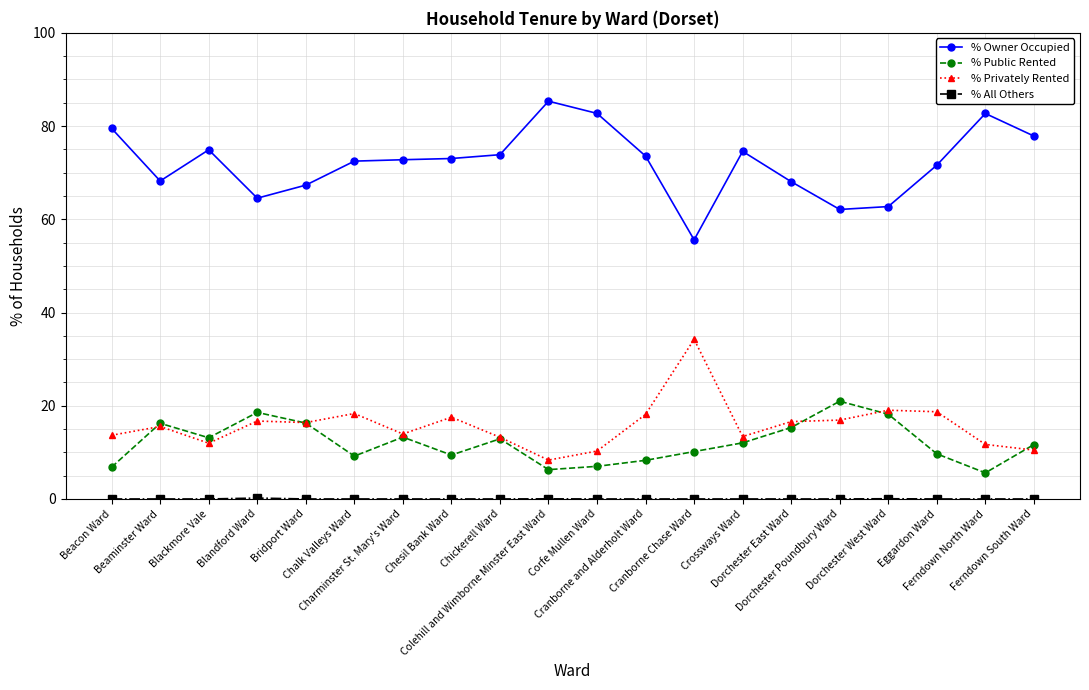

How many lines are shown in the chart?

4